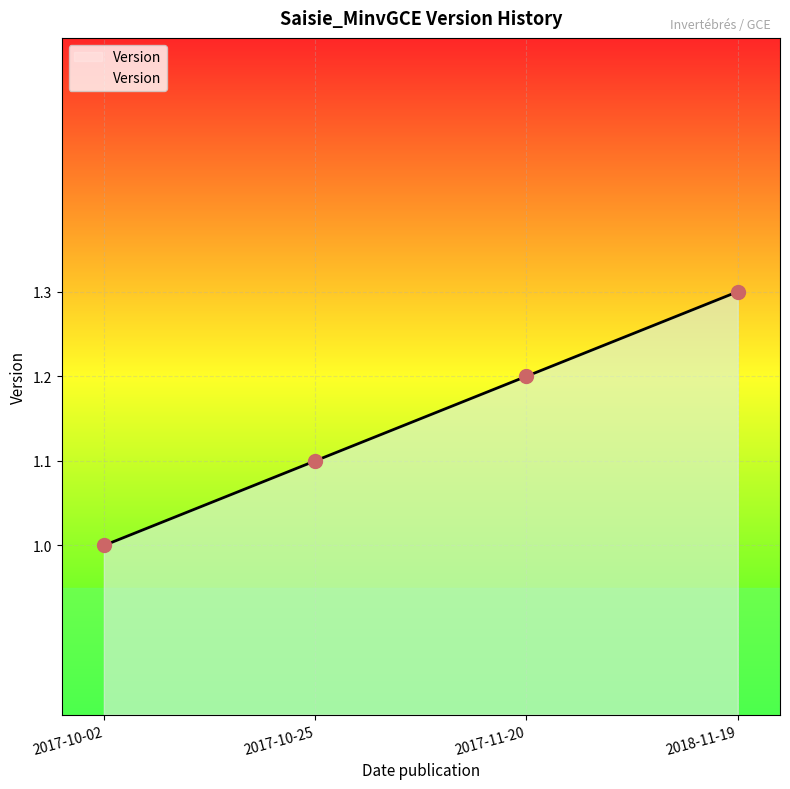

How many data points are above 1?

3